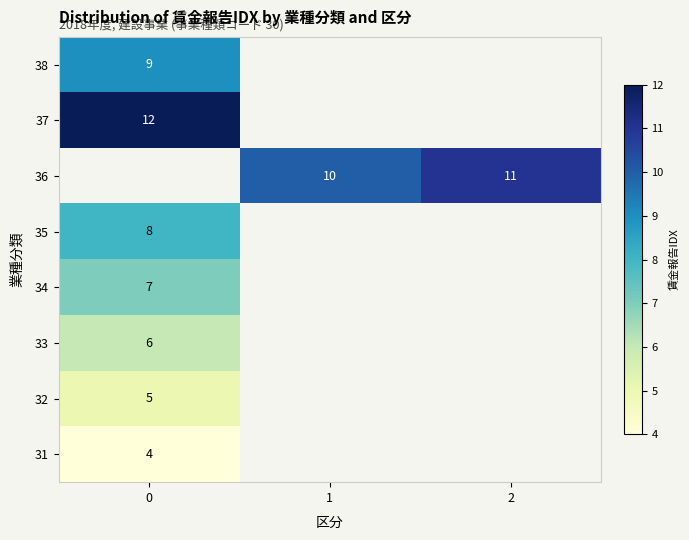

The value of 38 at 0 is 9. True or false?

True